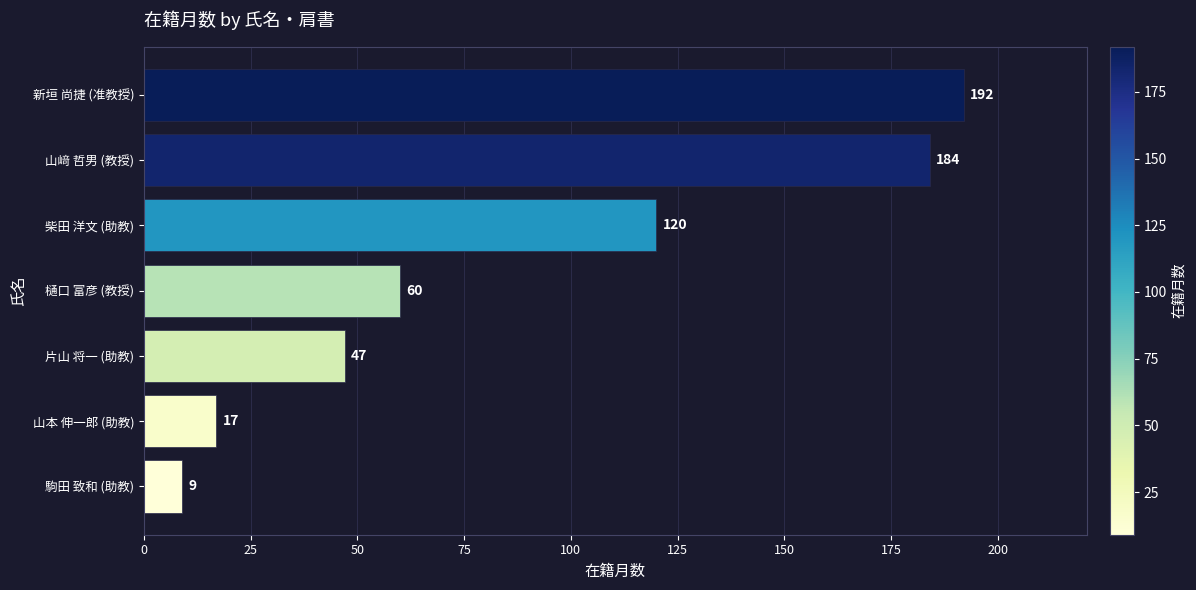

Approximately how many times larger is the value at 新垣 尚捷 (准教授) compared to 樋口 富彦 (教授)?

3.2